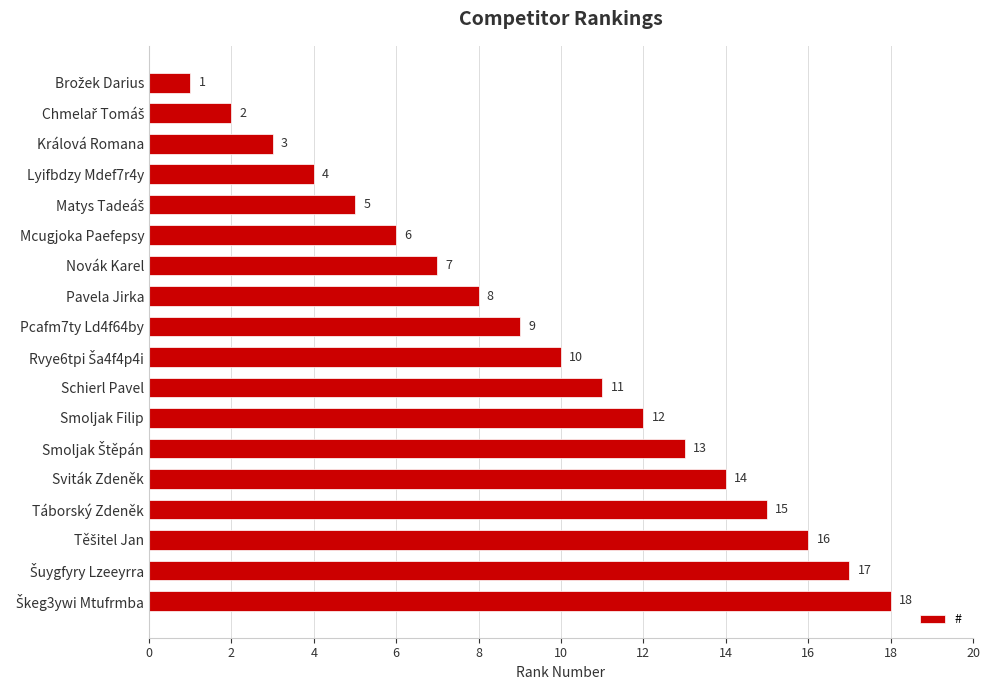

What is the average value?

10